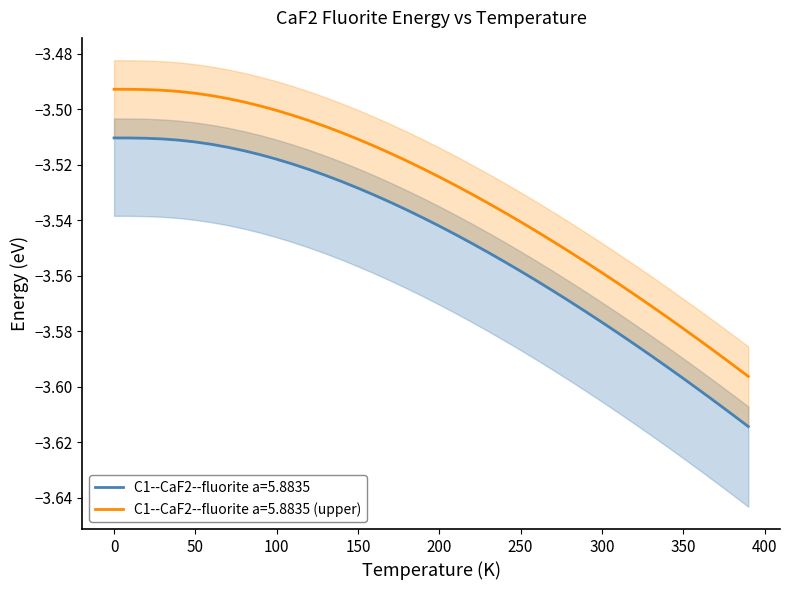

True or false: the data has more than 1 interior local peaks.

False